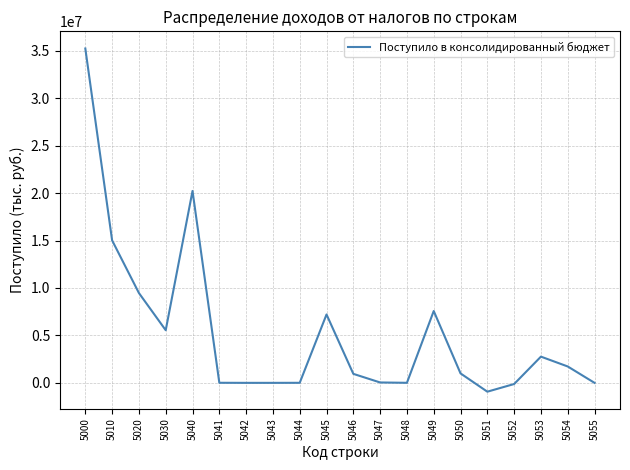

The value at 5045 is 7207435. True or false?

True